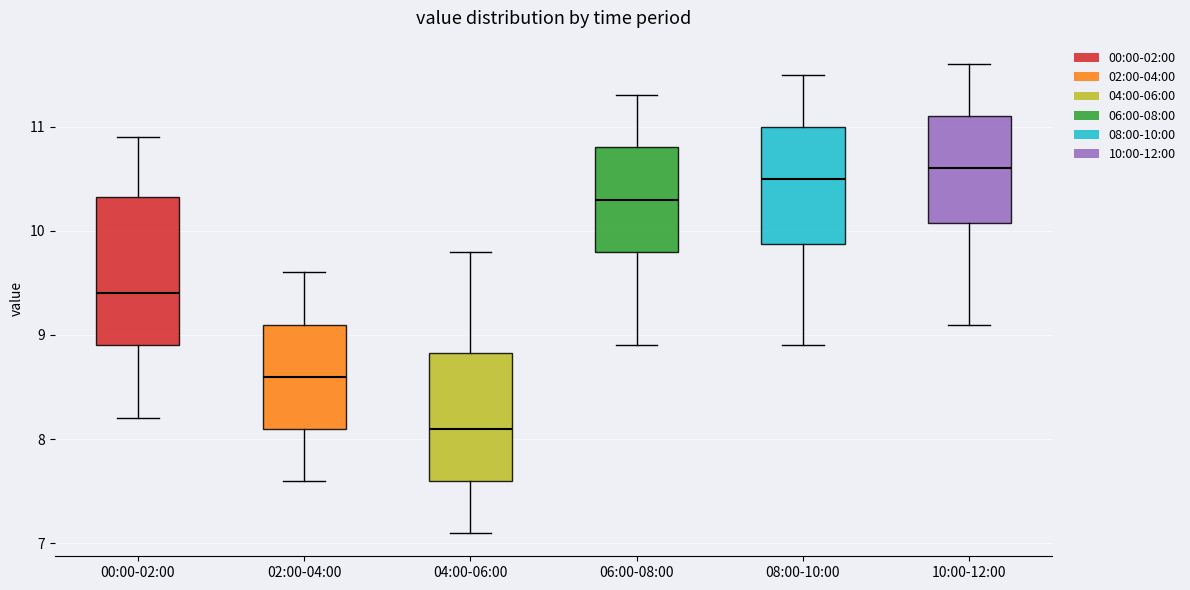

Reading left to right, read every box against the y-axis: the position of its median line, the range the box covers, and the ends of its whiskers. The values are not printed on the chart, so give them approximately, as read against the axis.

00:00-02:00: median 9.4, box 8.9 to 10.3, whiskers 8.2 to 10.9
02:00-04:00: median 8.6, box 8.1 to 9.1, whiskers 7.6 to 9.6
04:00-06:00: median 8.1, box 7.6 to 8.8, whiskers 7.1 to 9.8
06:00-08:00: median 10.3, box 9.8 to 10.8, whiskers 8.9 to 11.3
08:00-10:00: median 10.5, box 9.9 to 11.0, whiskers 8.9 to 11.5
10:00-12:00: median 10.6, box 10.1 to 11.1, whiskers 9.1 to 11.6